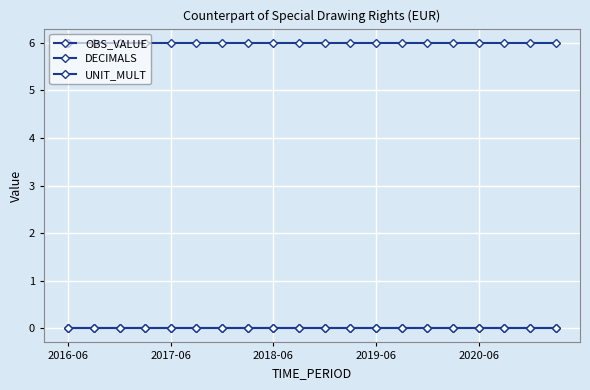

Which label corresponds to the largest value in the chart?

2016-06